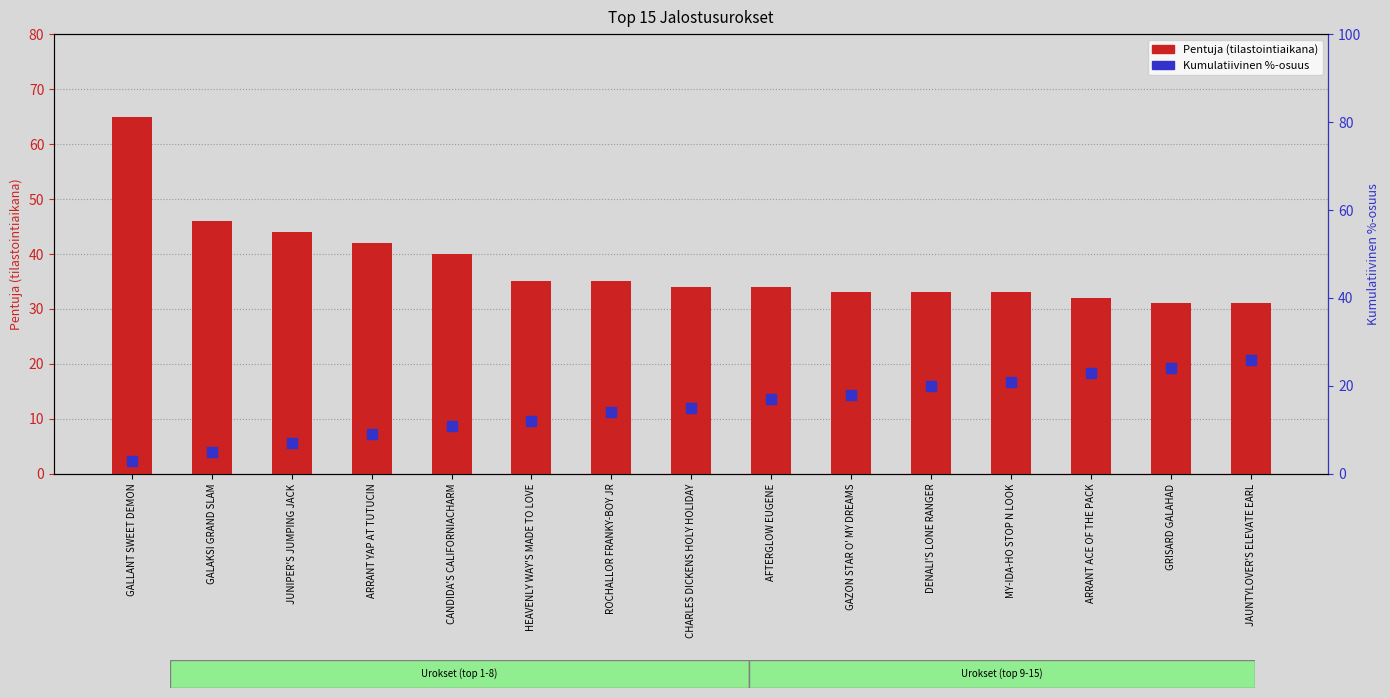

At which category is the sum across all series the highest?

GALLANT SWEET DEMON